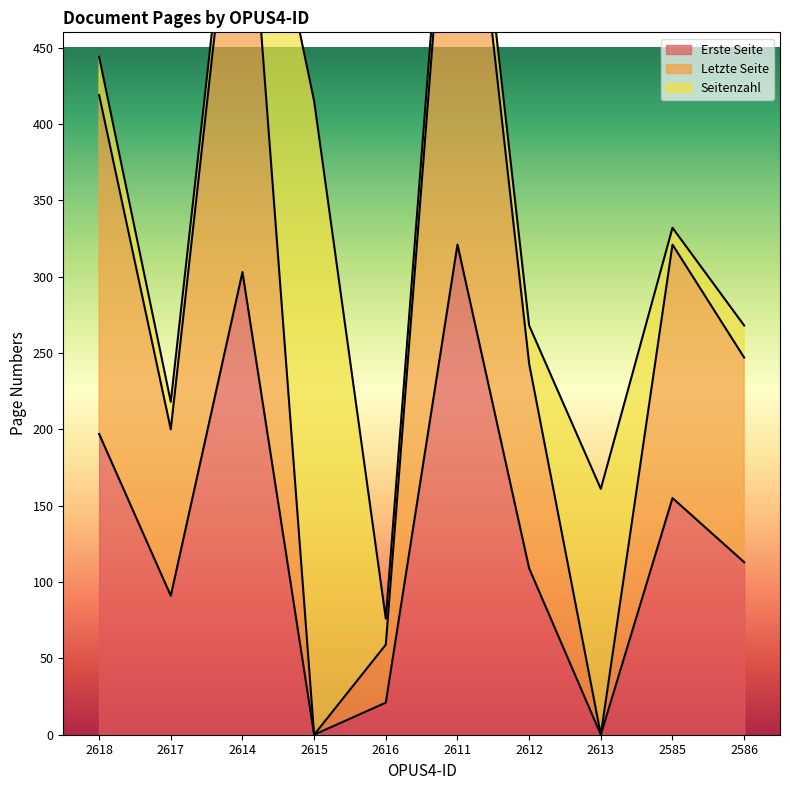

List the labels in order of Letzte Seite value, smallest first.

2615, 2613, 2616, 2617, 2612, 2586, 2585, 2618, 2614, 2611